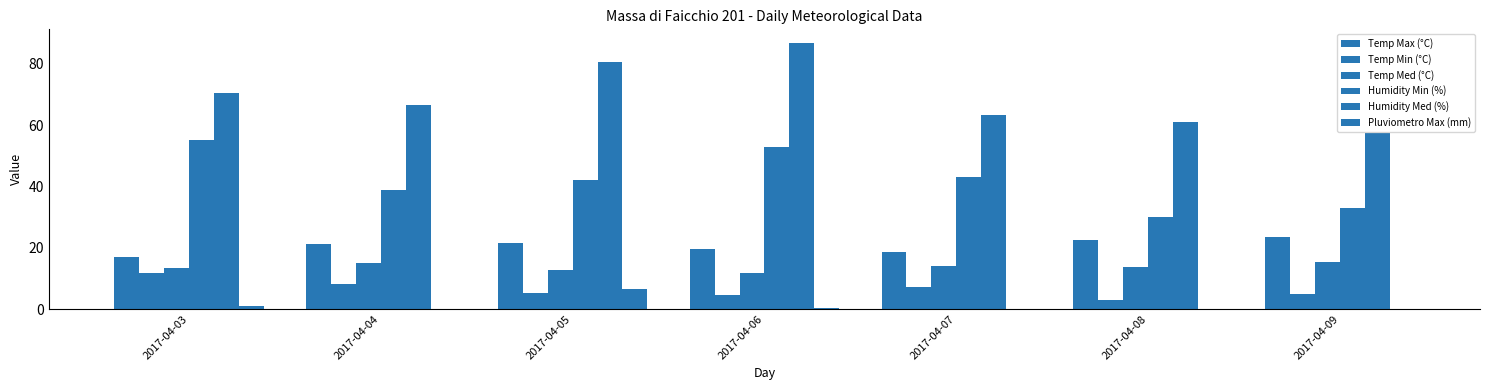

Count the number of categories in the chart.

7